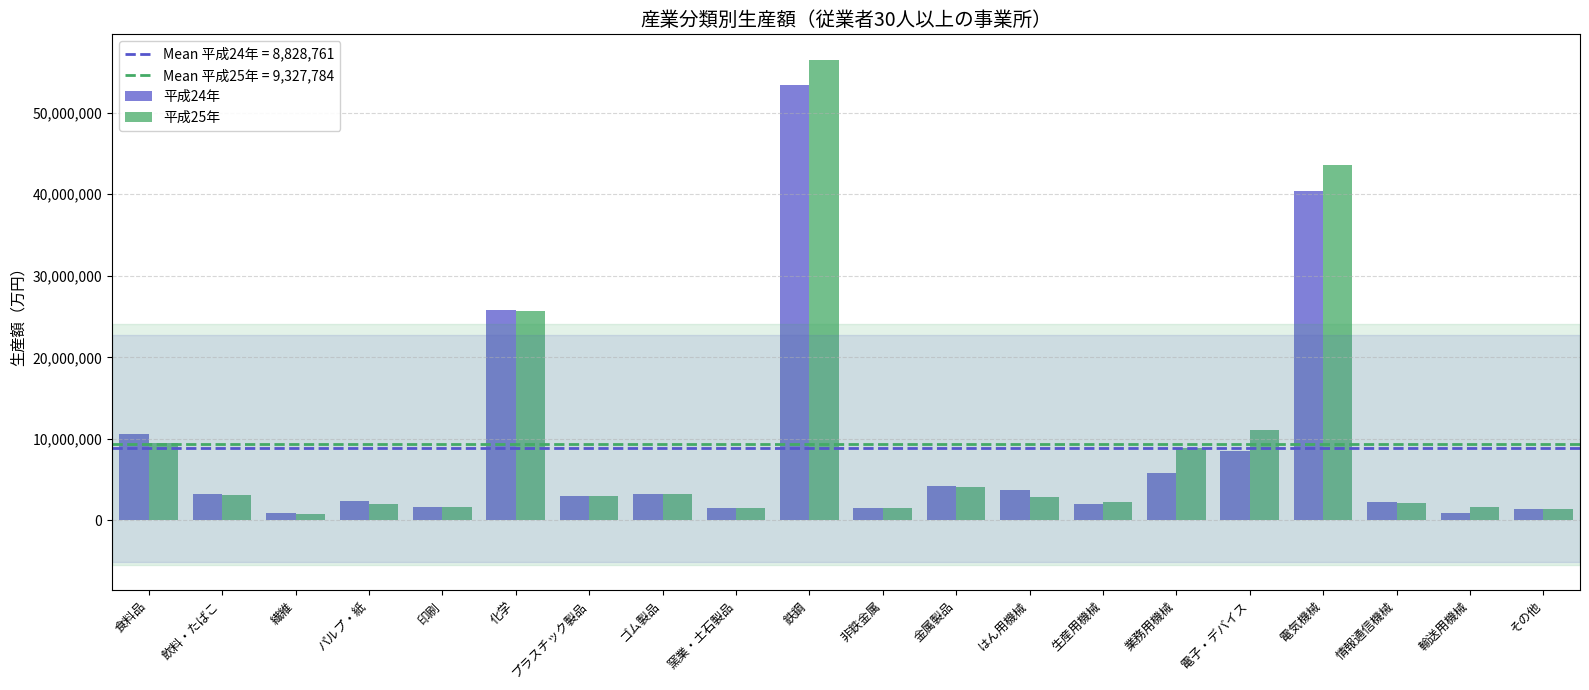

At how many categories does at least one series exceed 13148478?

3